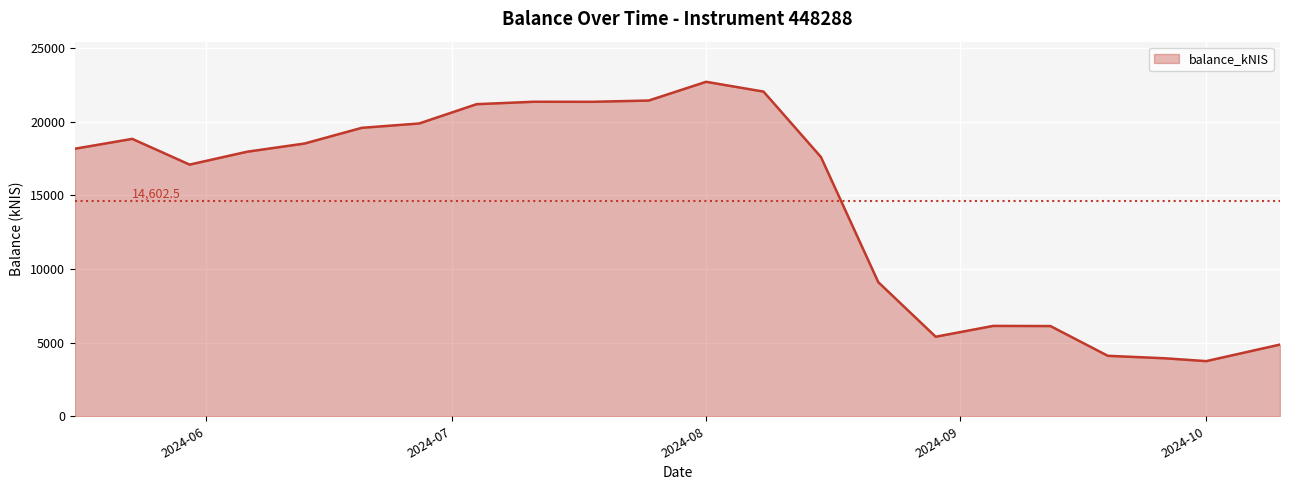

What is the difference between the maximum and minimum values?

18971.5